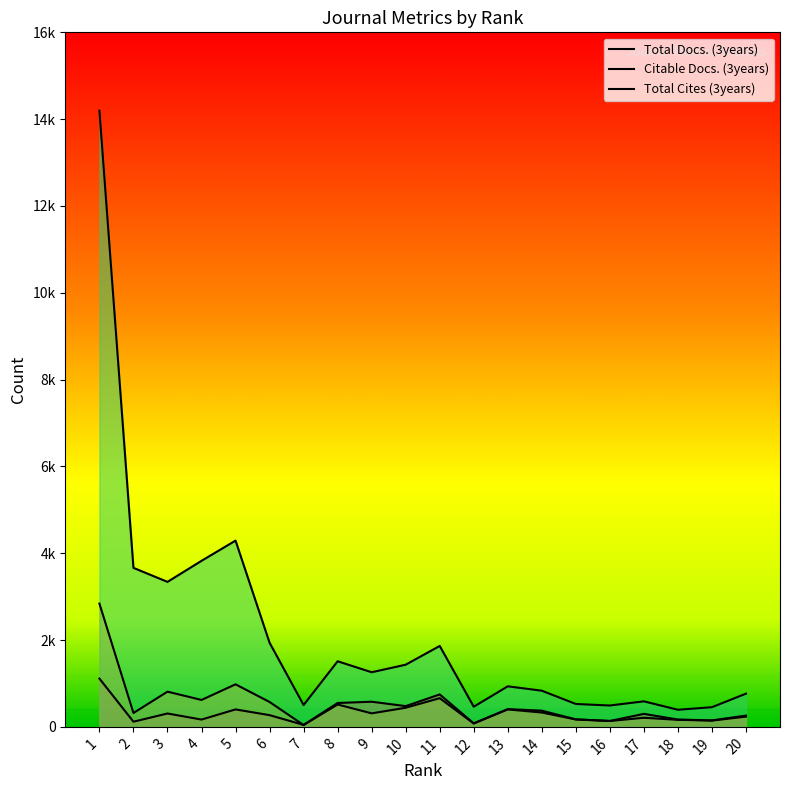

At which label is Citable Docs. (3years) closest to 1440?

5